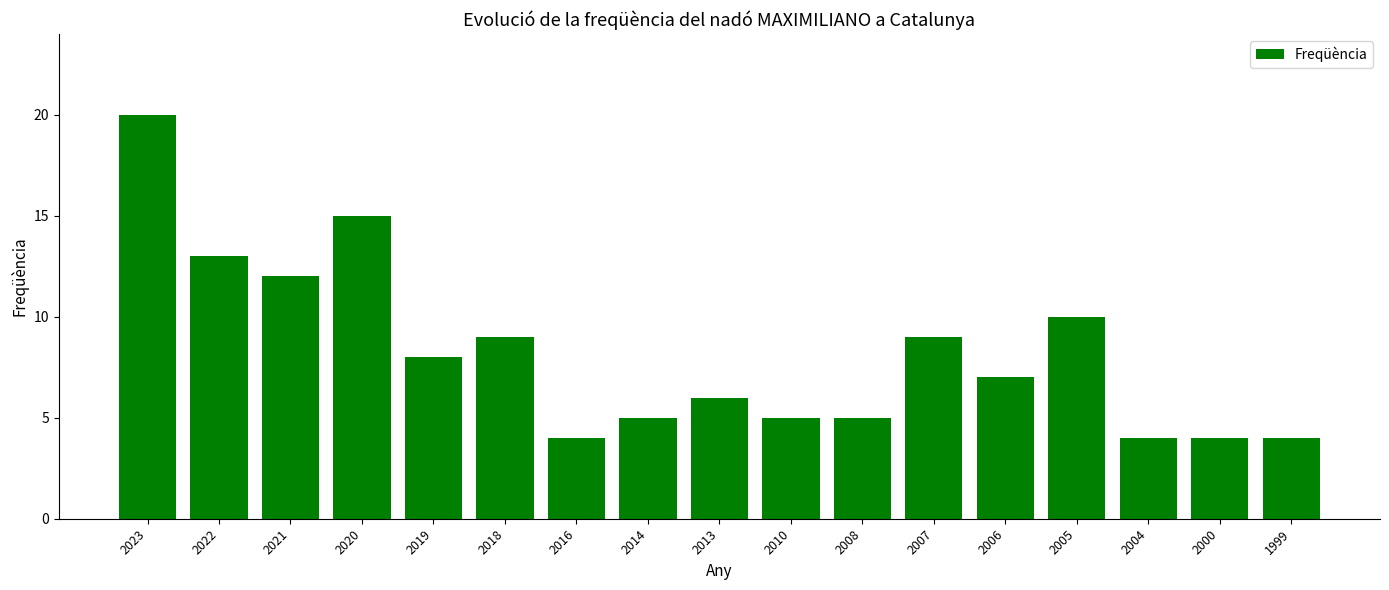

At which label does the data first exceed 7?

2023